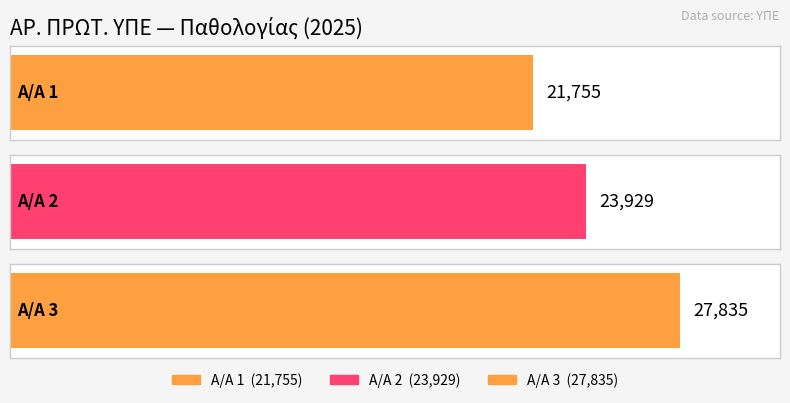

How many data points are above 23929?

1